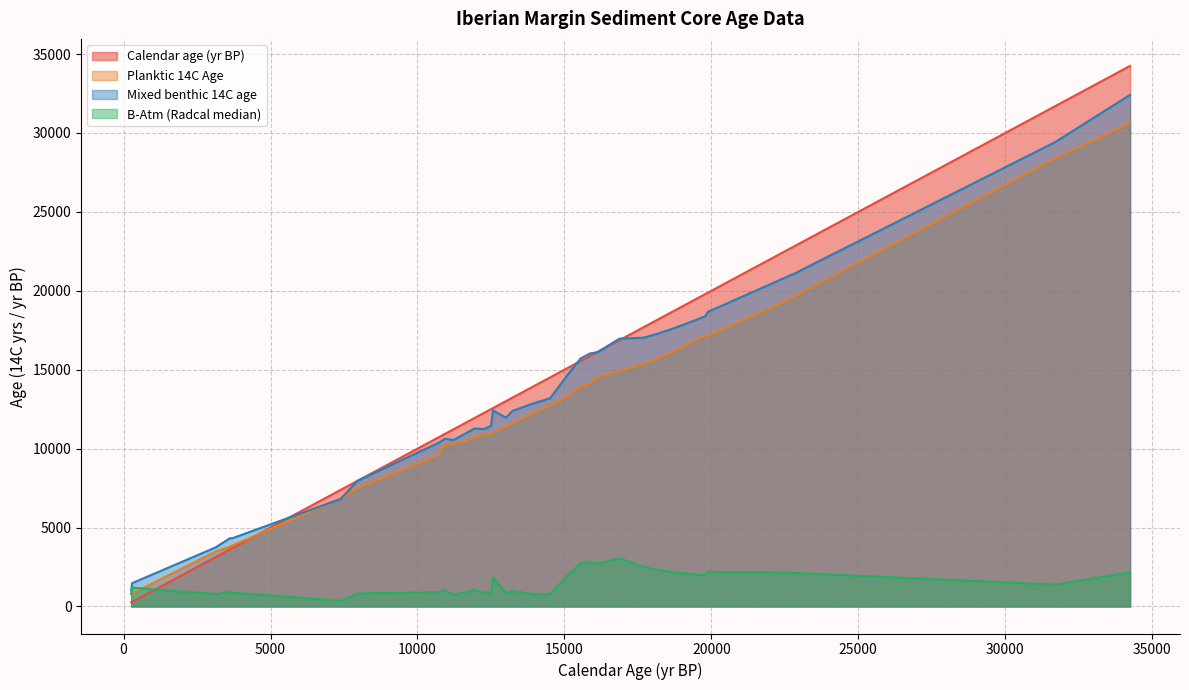

Which series has the largest range (max minus min)?

Calendar age (yr BP)